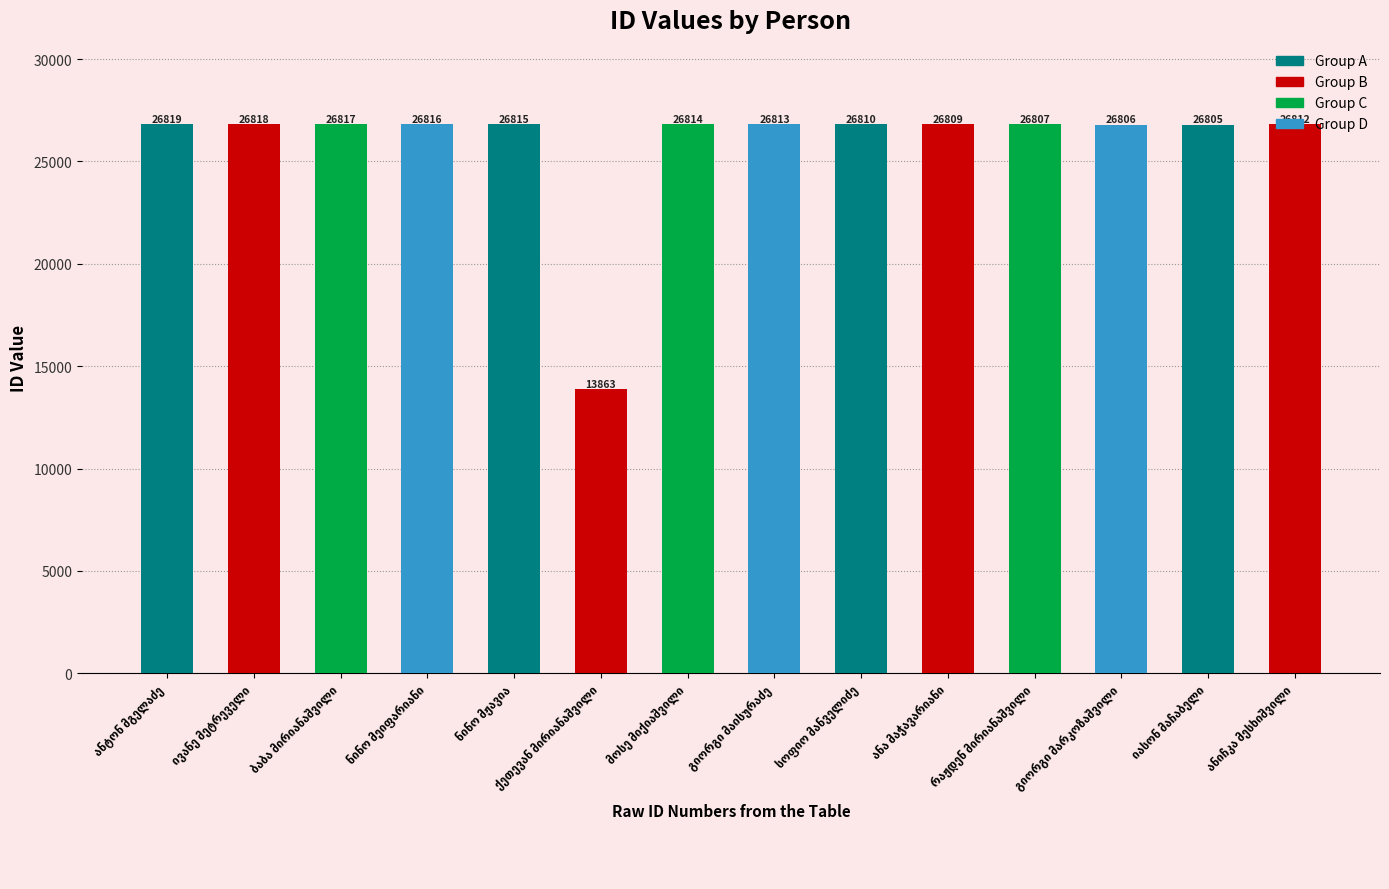

Are the bars grouped side by side (vs. stacked)?

No